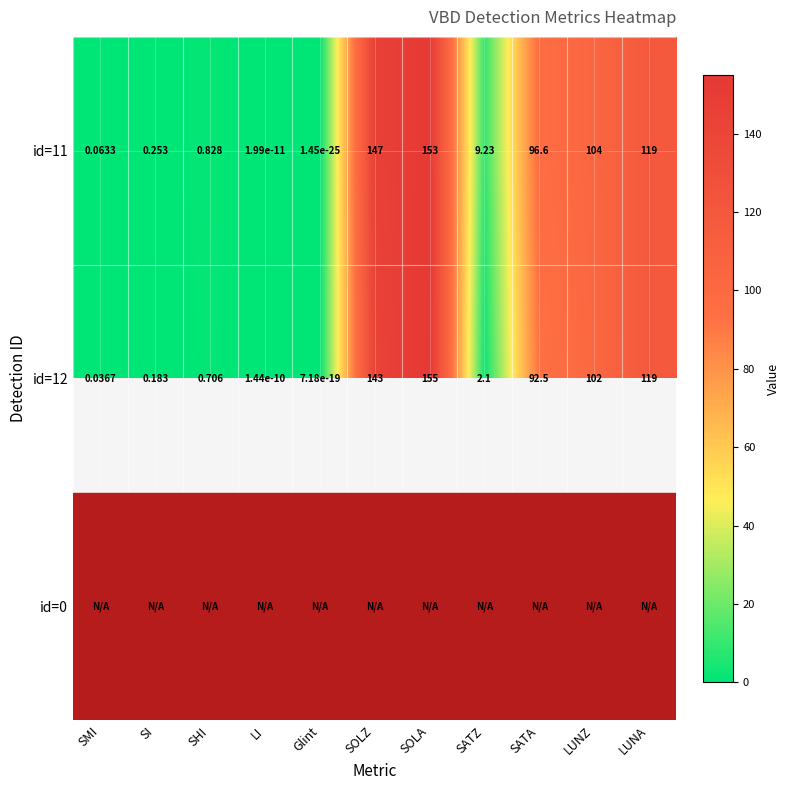

What is the difference between the maximum and minimum values in the id=12 series?

155.0